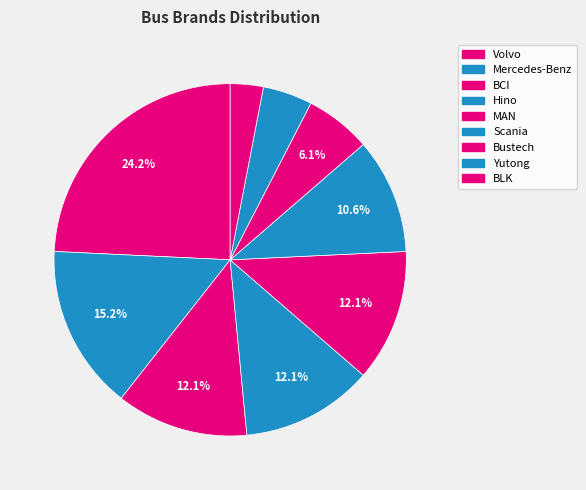

What percentage is the Bustech slice, to the nearest percent?

6%